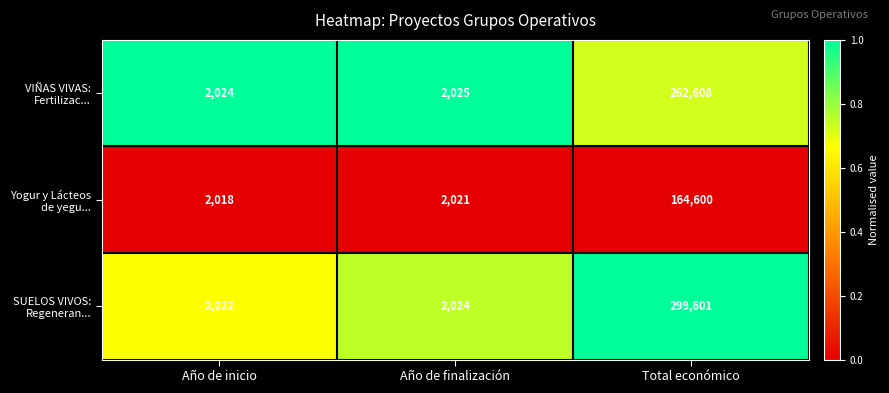

What is the maximum value shown in the chart?

299601